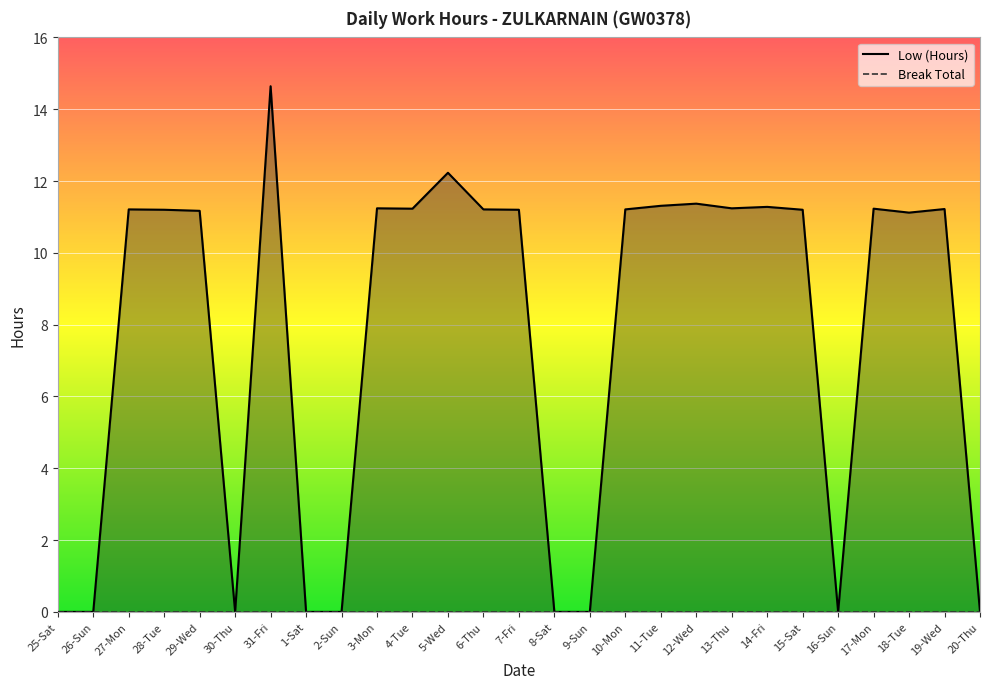

Which series has the largest range (max minus min)?

Low (Hours)